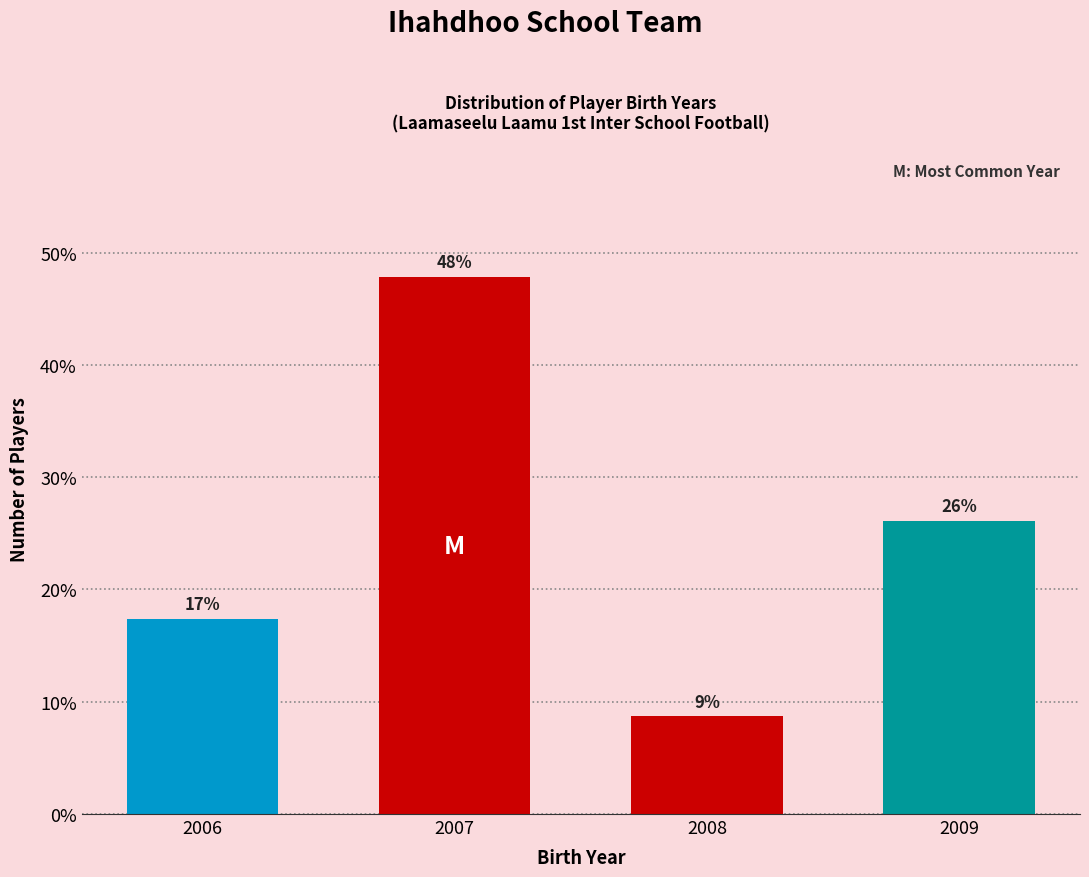

Where is the data nearest to the value 28?

2009